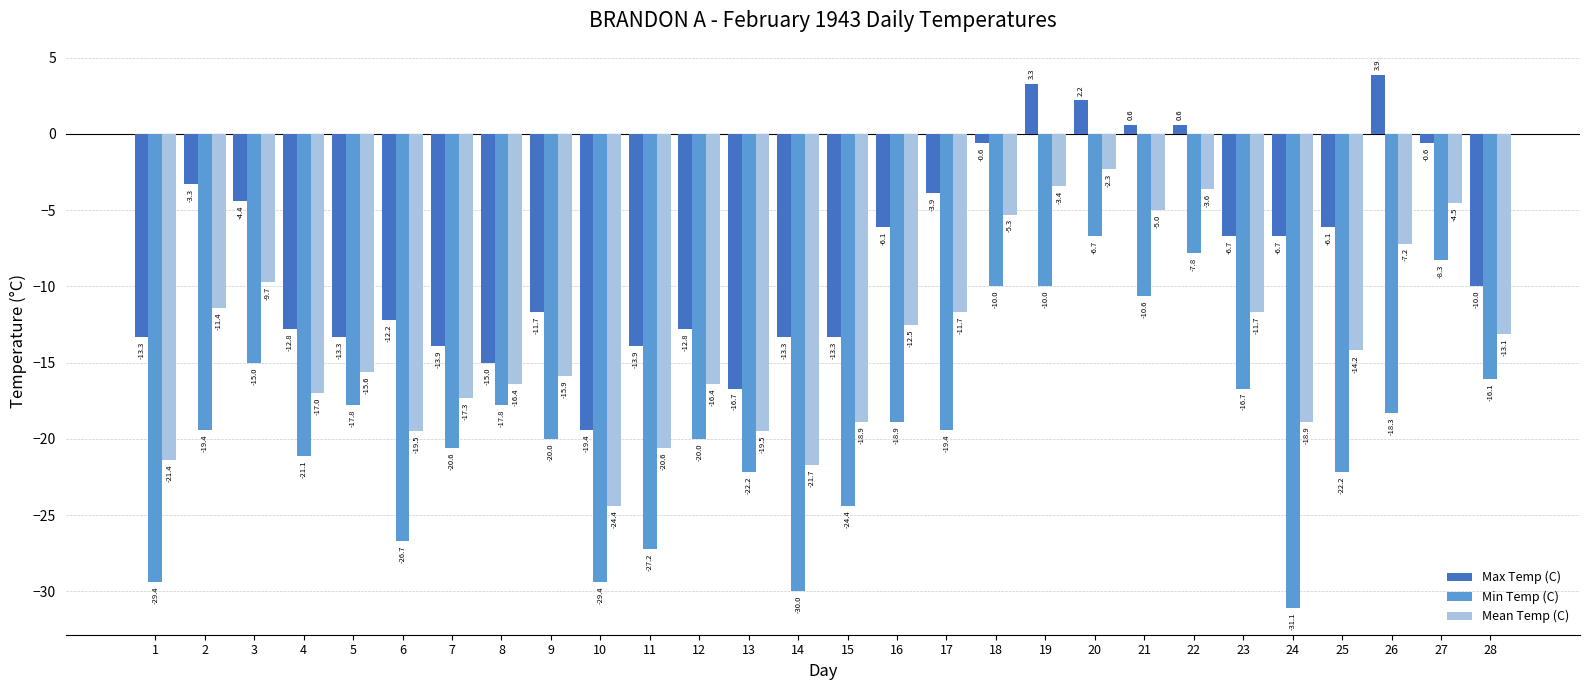

How many positive values does the Max Temp (C) series have?

5